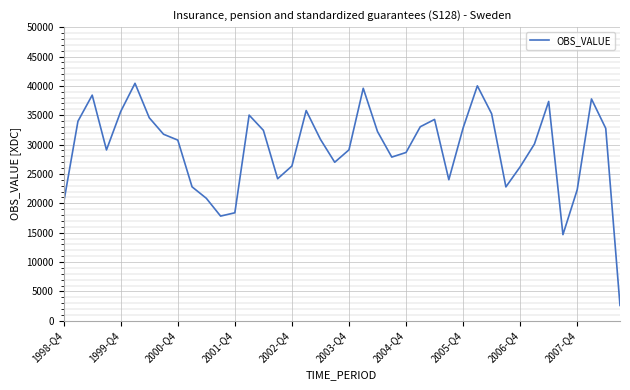

What is the difference between the maximum and minimum values?

37826